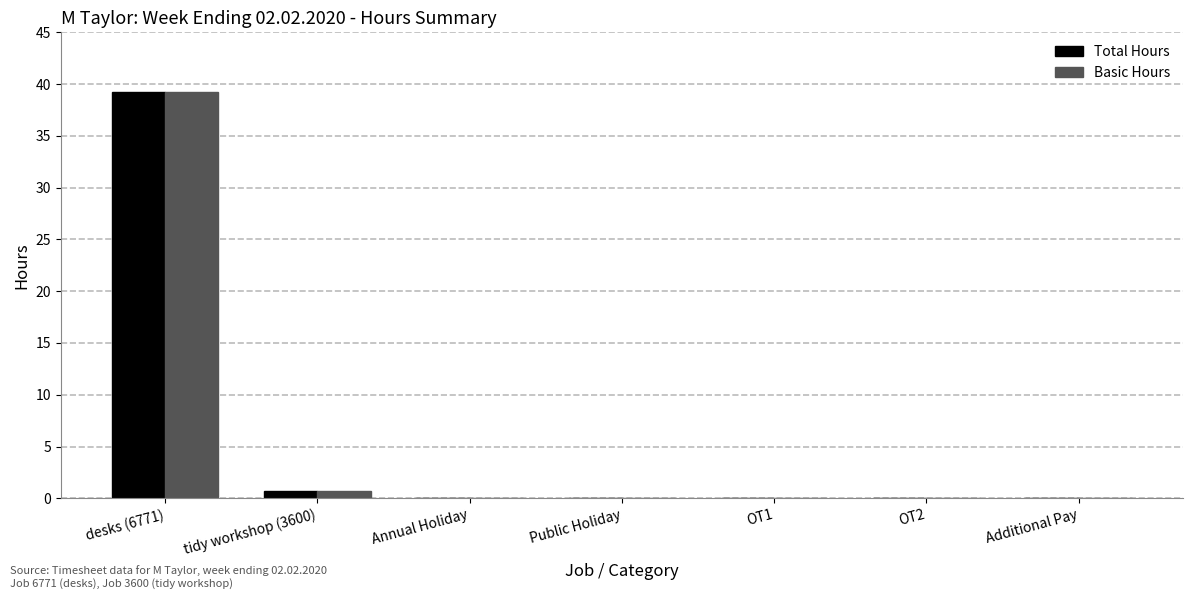

Is it true that Total Hours equals 0.0 at Annual Holiday?

True